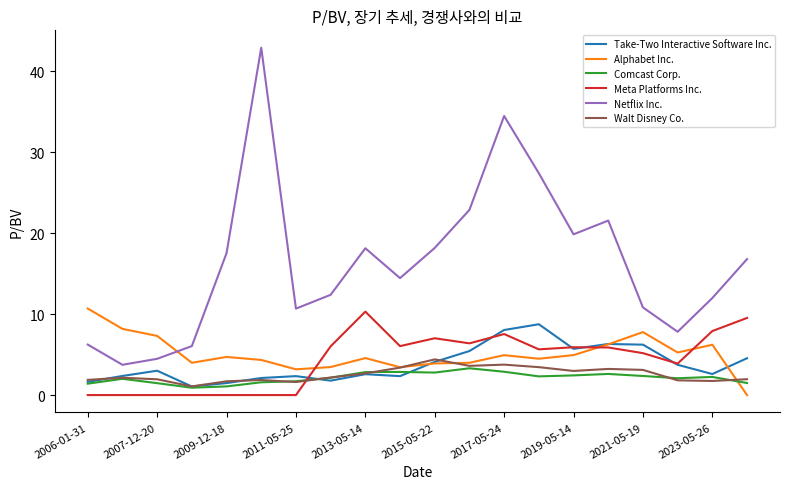

True or false: Walt Disney Co. and Meta Platforms Inc. cross at least once.

True